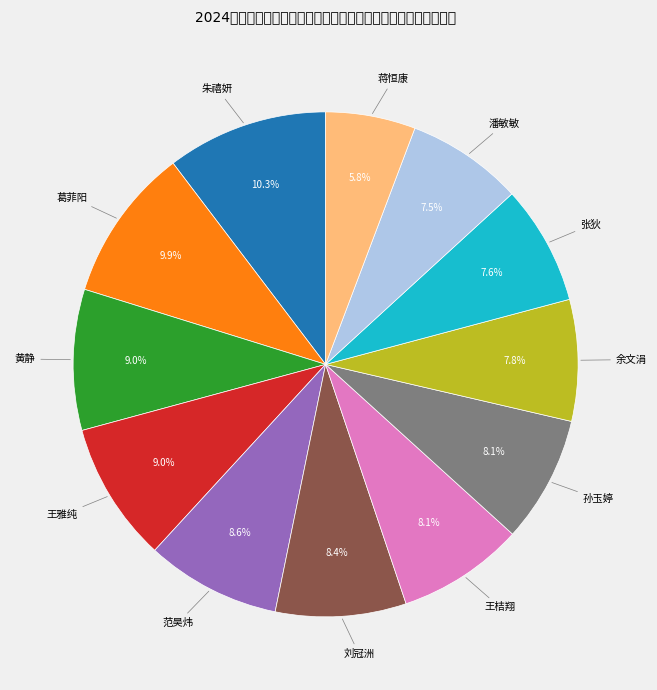

Which category has the smallest portion of the pie?

蒋恒康